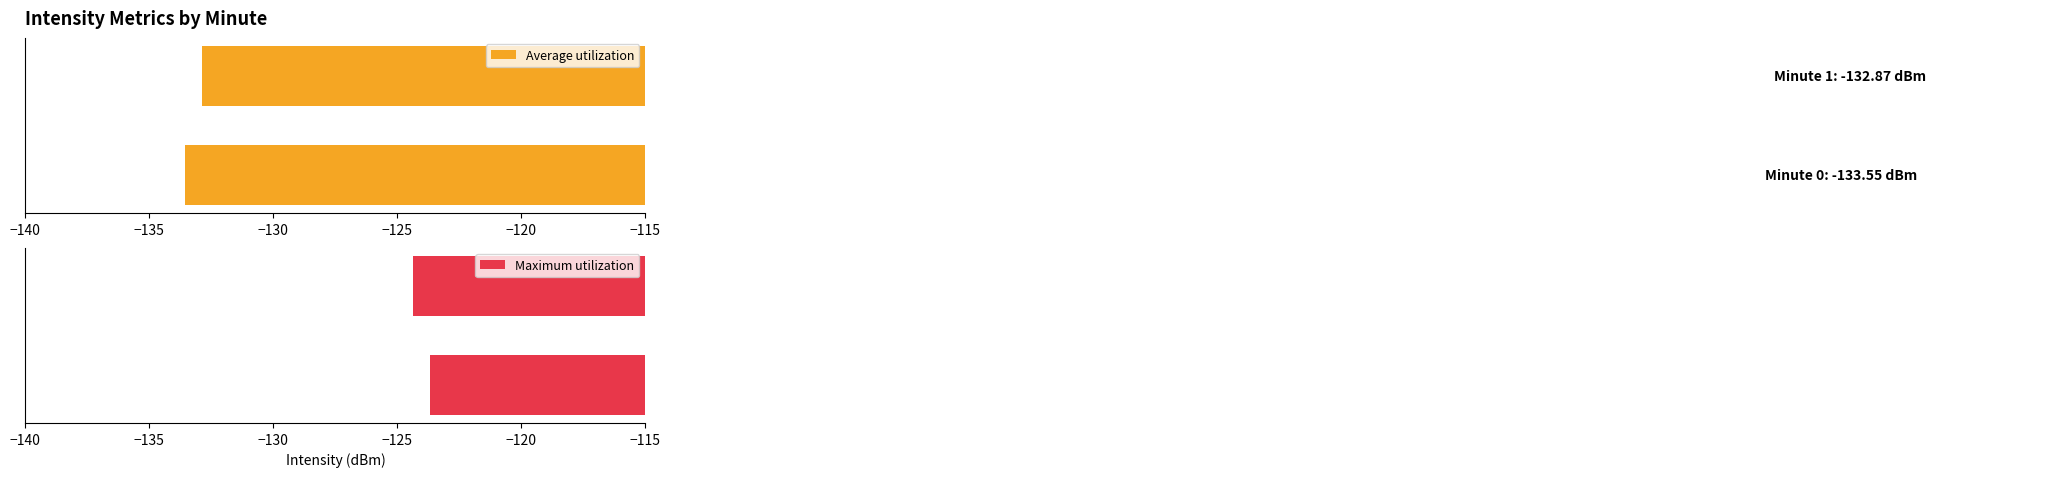

Reading right to left, extract all data points from this chart.

Average utilization: -132.9	-133.6
Maximum utilization: -124.4	-123.7